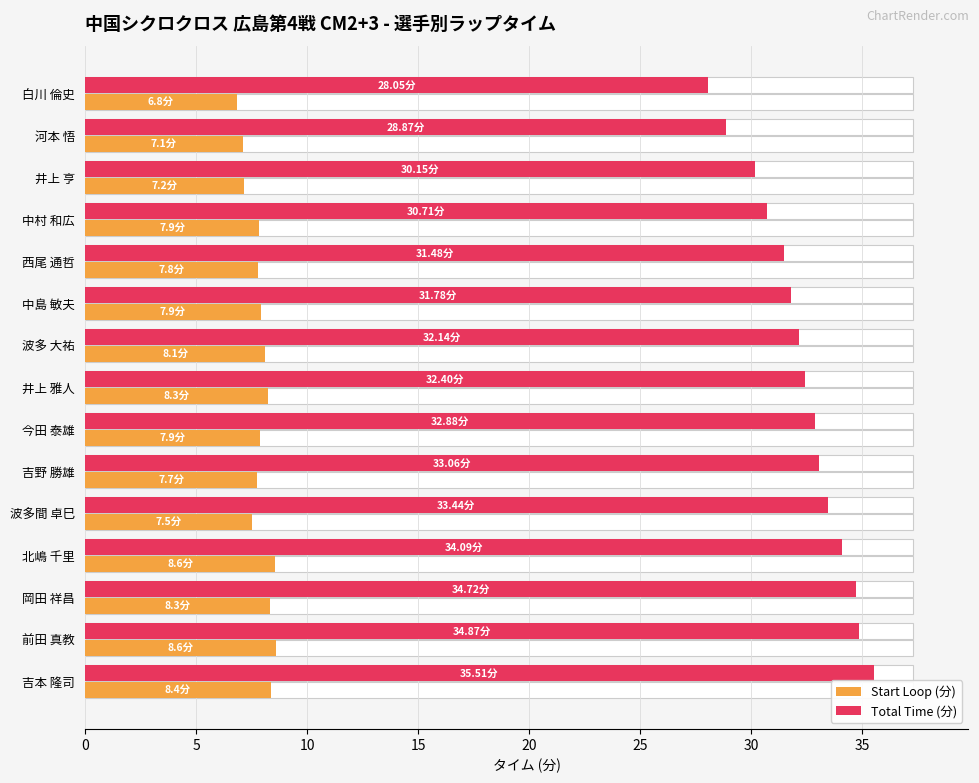

Is it true that Start Loop (分) equals 4.7 at 吉本 隆司?

False